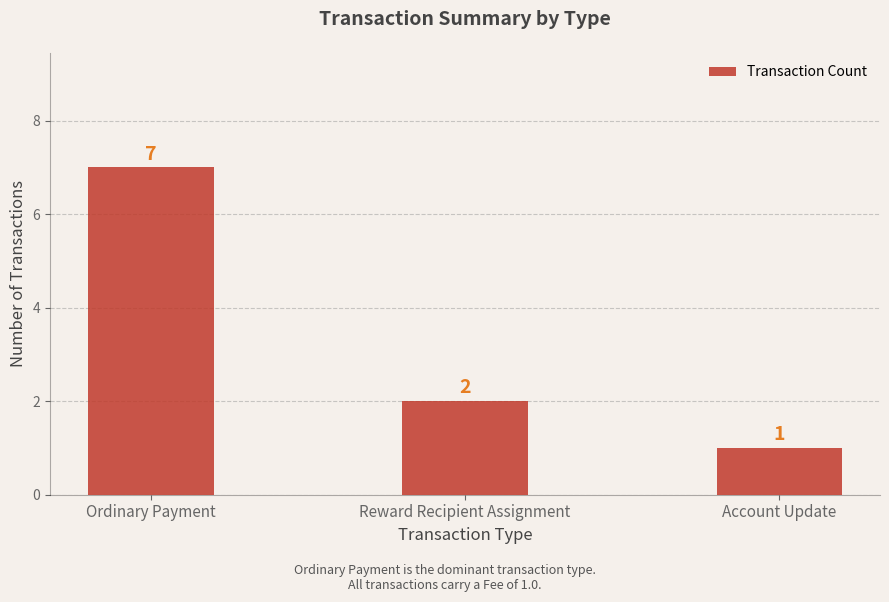

The value at Ordinary Payment is 7. True or false?

True